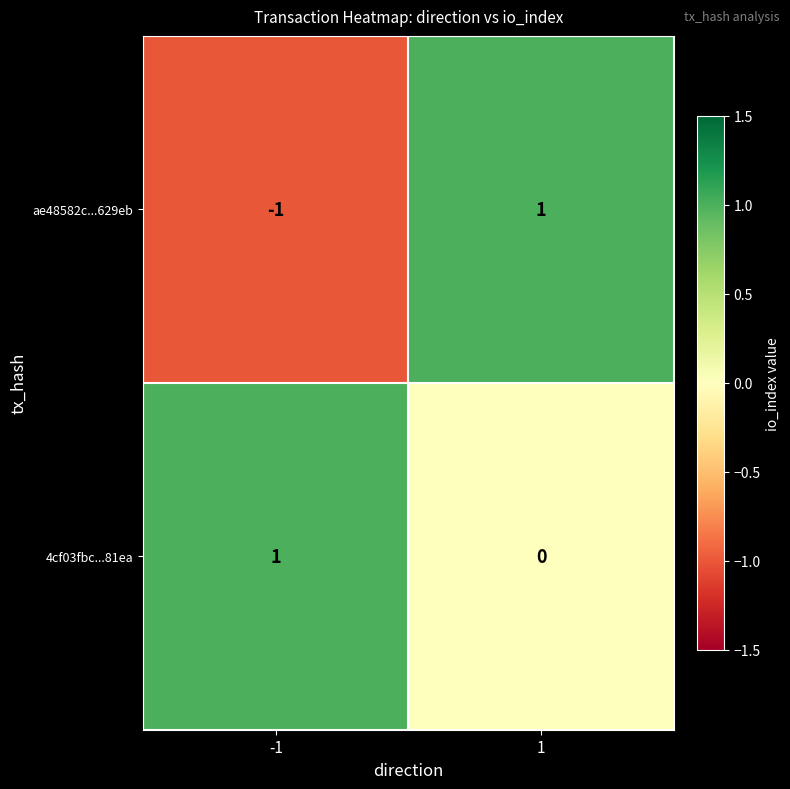

What is the smallest value displayed?

-1